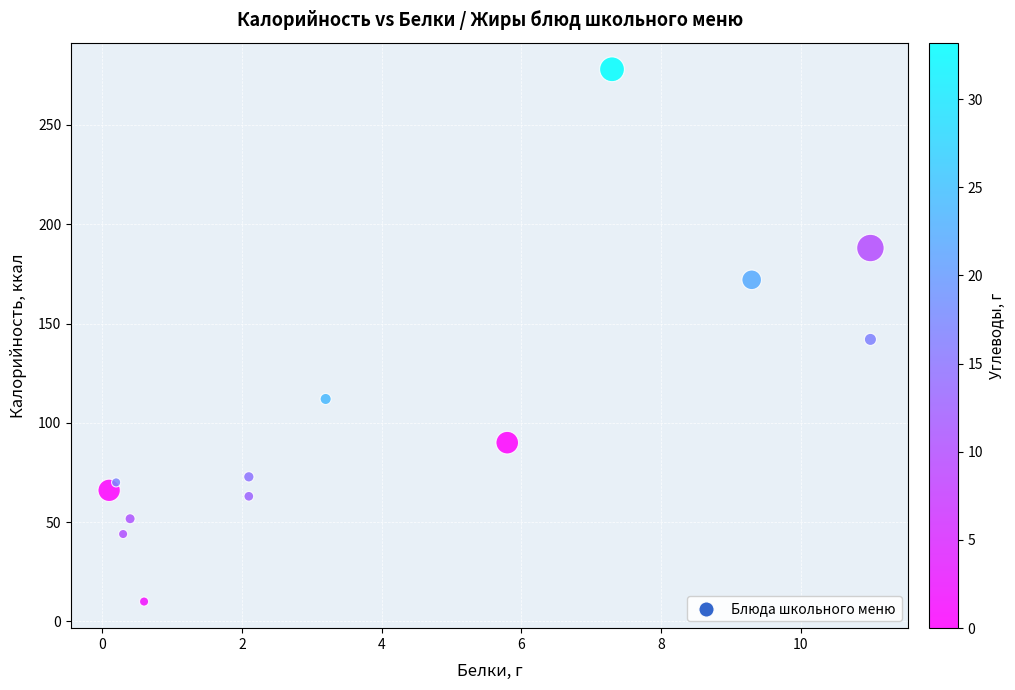

What is the range of X values (max minus min)?

10.9